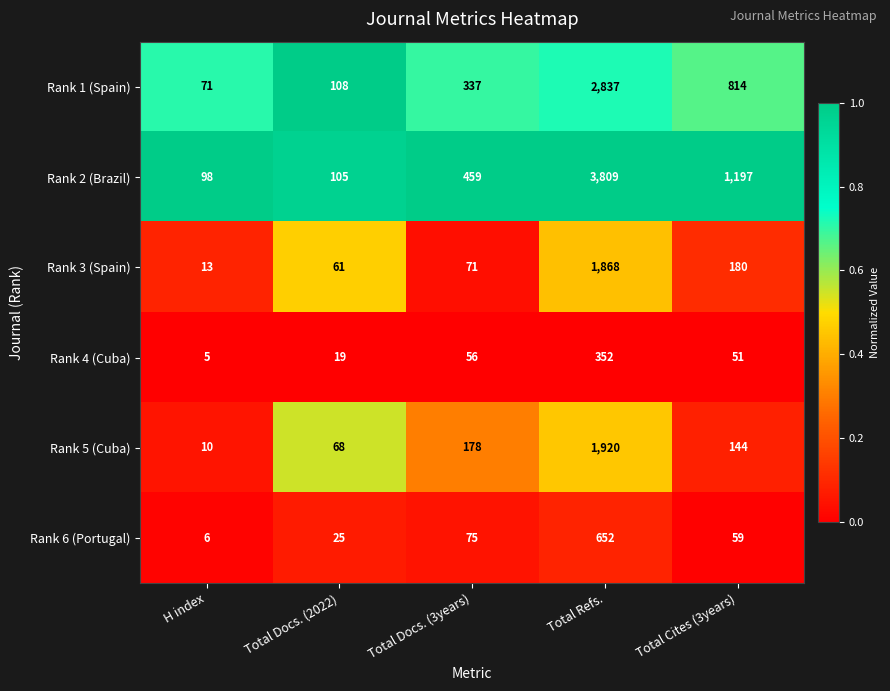

At which category is the sum across all series the highest?

Total Refs.